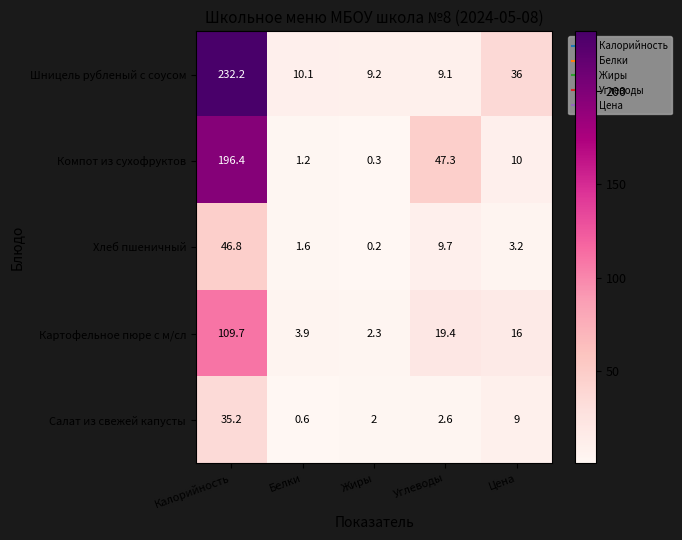

Between Калорийность and Белки, which series saw the biggest shift?

Шницель рубленый с соусом